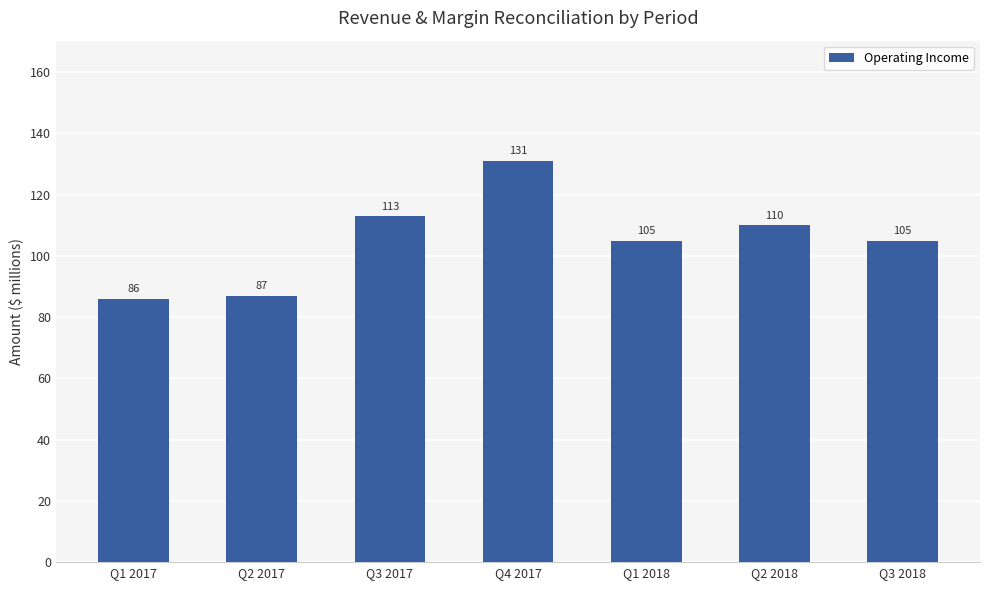

What is the label of the 7th bar from the right?

Q1 2017